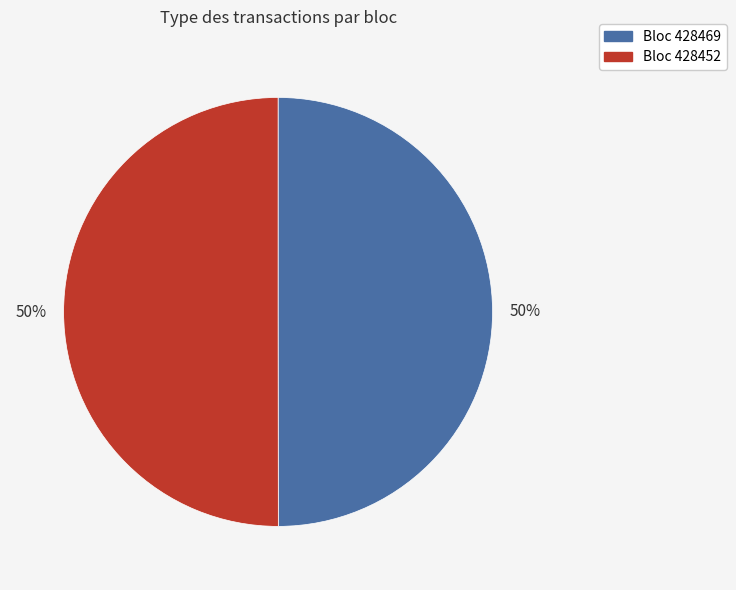

To the nearest percent, what is the average slice percentage?

50%